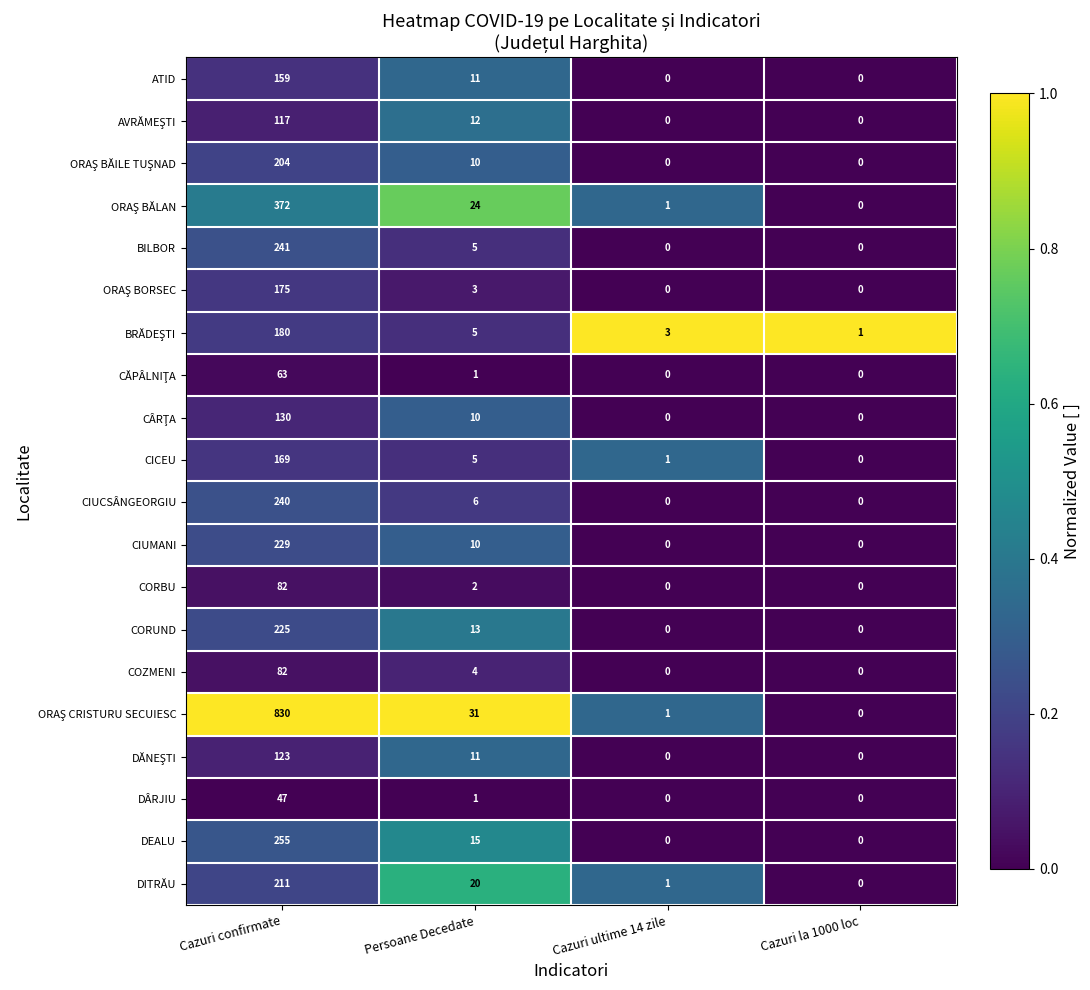

The value of CORBU at Persoane Decedate is 1. True or false?

False